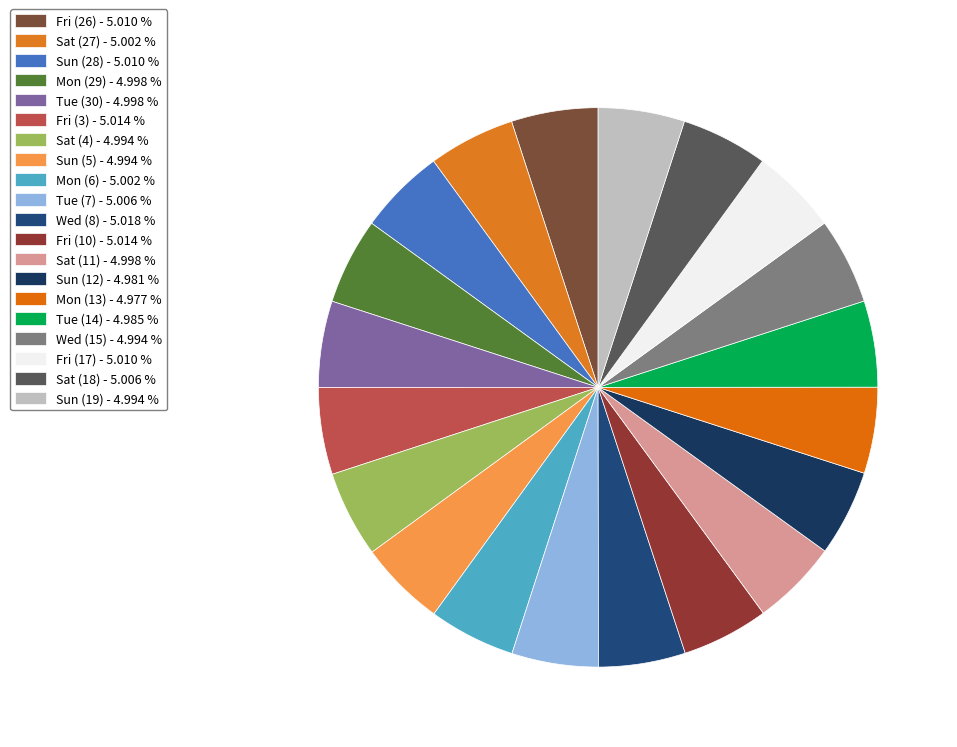

Which has a higher value, Fri (17) or Sun (5)?

Fri (17)